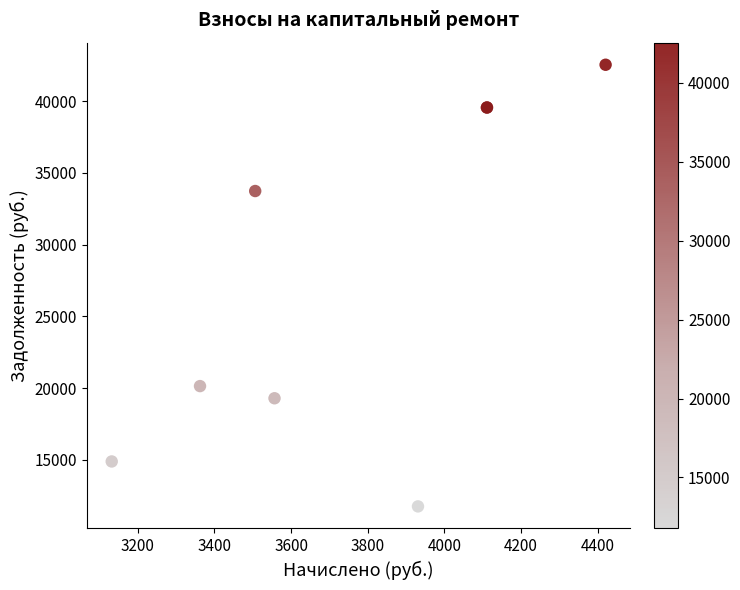

What Y value in the scatter plot is closest to 27154?

33743.3